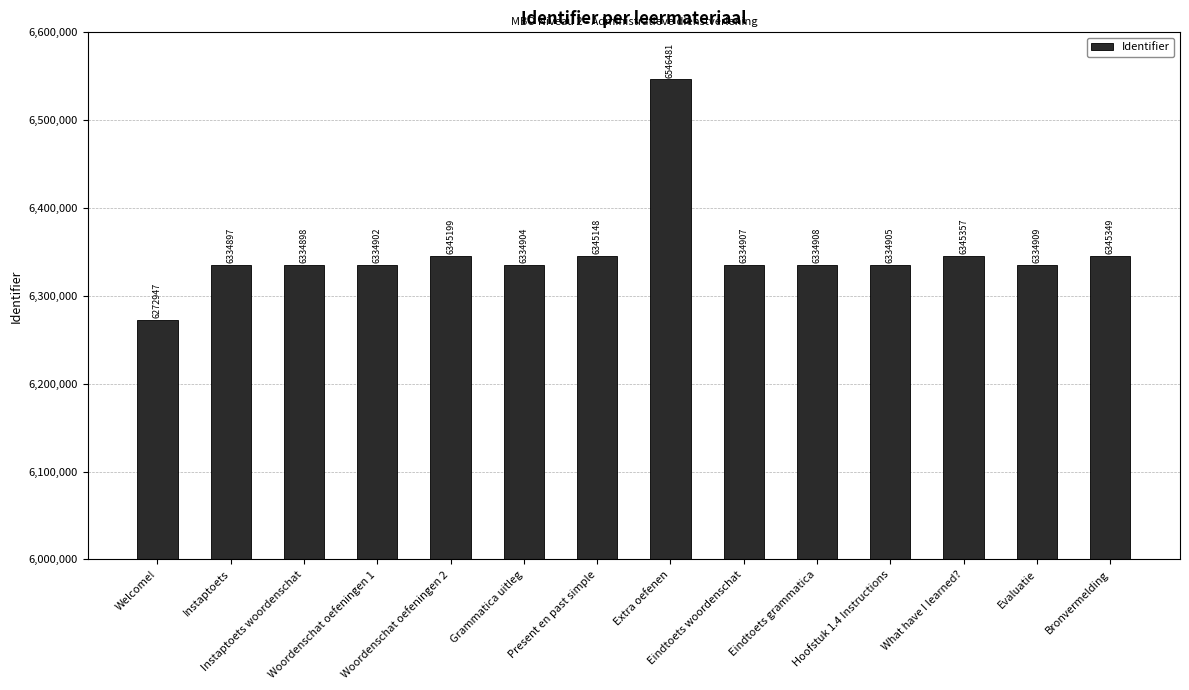

Rank the categories by value from highest to lowest.

Extra oefenen, What have I learned?, Bronvermelding, Woordenschat oefeningen 2, Present en past simple, Evaluatie, Eindtoets grammatica, Eindtoets woordenschat, Hoofstuk 1.4 Instructions, Grammatica uitleg, Woordenschat oefeningen 1, Instaptoets woordenschat, Instaptoets, Welcome!